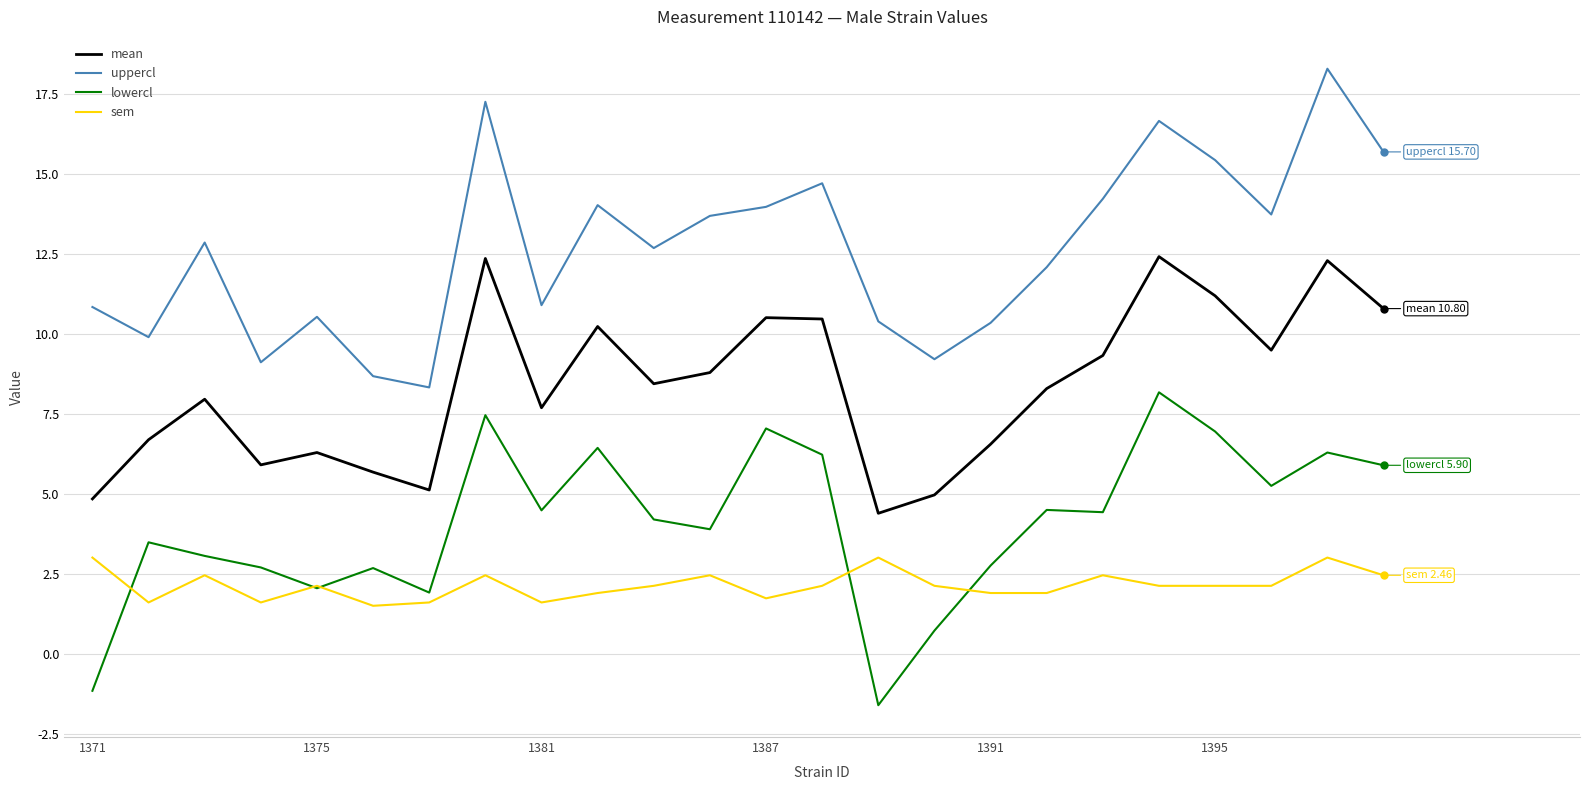

Which series has the largest total across all categories?

uppercl